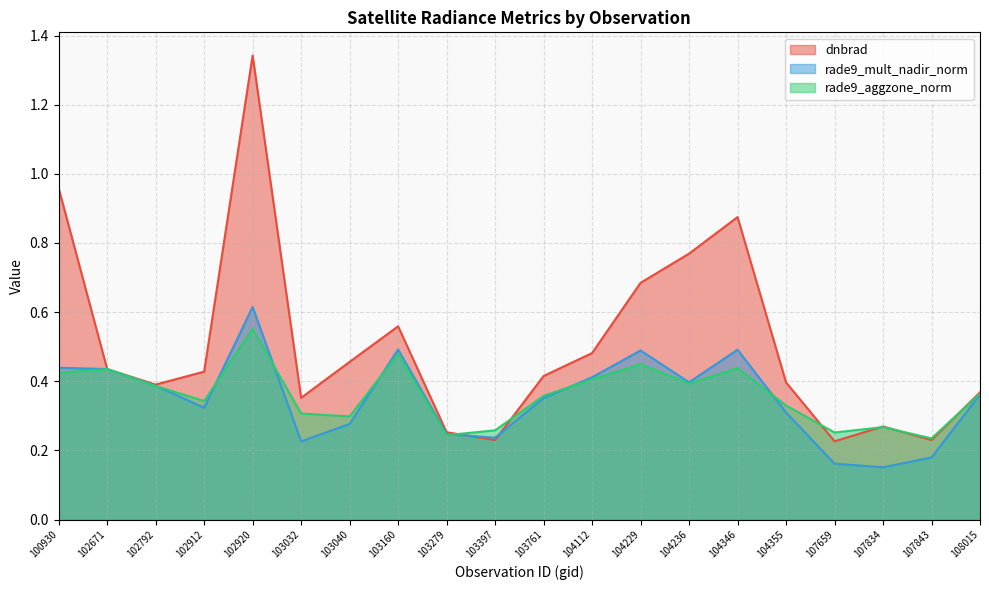

How many lines are shown in the chart?

3